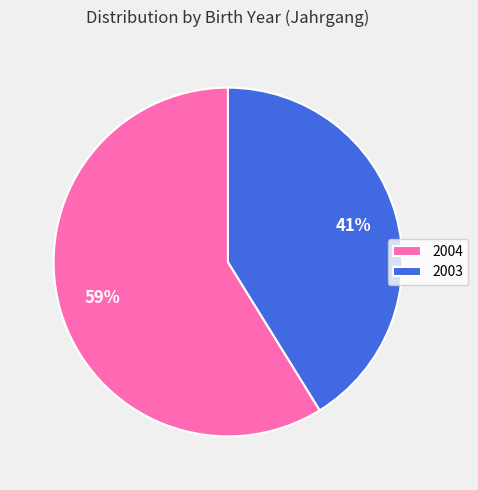

True or false: 2003 accounts for 52% of the total.

False